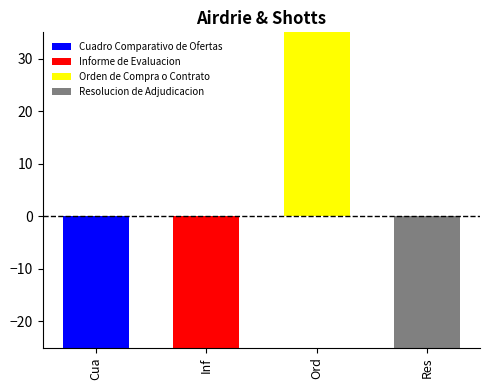

Which has a higher value, Inf or Res?

Res